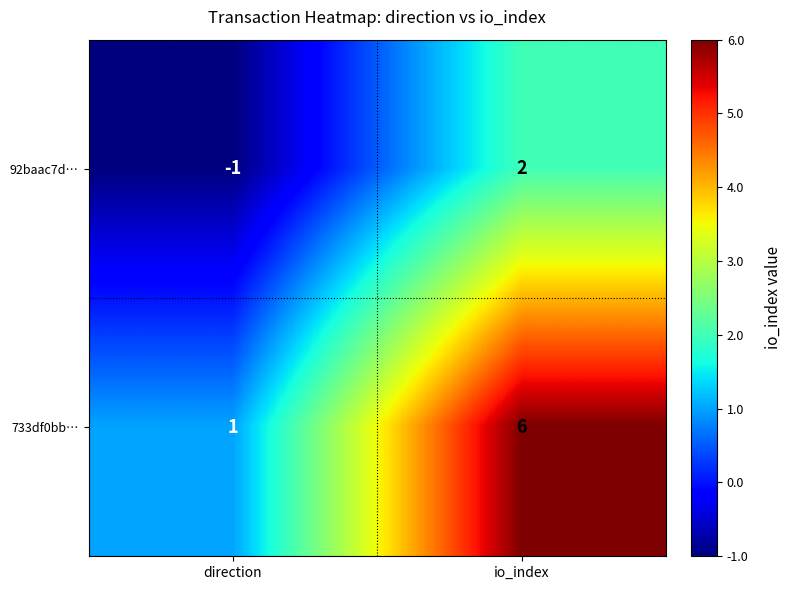

The value of 92baac7d… at direction is -2. True or false?

False